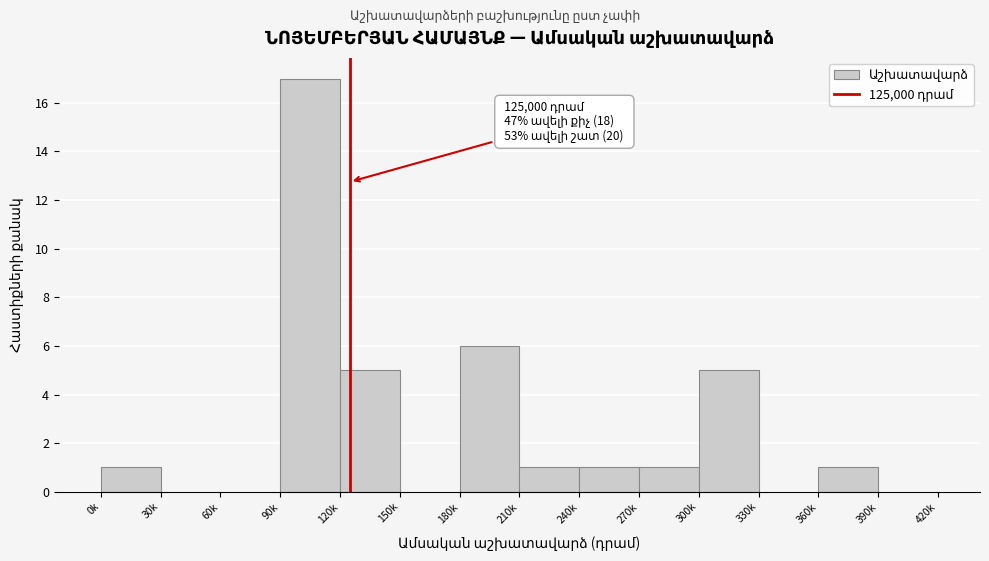

Reading left to right, transcribe all the data shown in this chart.

0k=1	30k=0	60k=0	90k=17	120k=5	150k=0	180k=6	210k=1	240k=1	270k=1	300k=5	330k=0	360k=1	390k=0